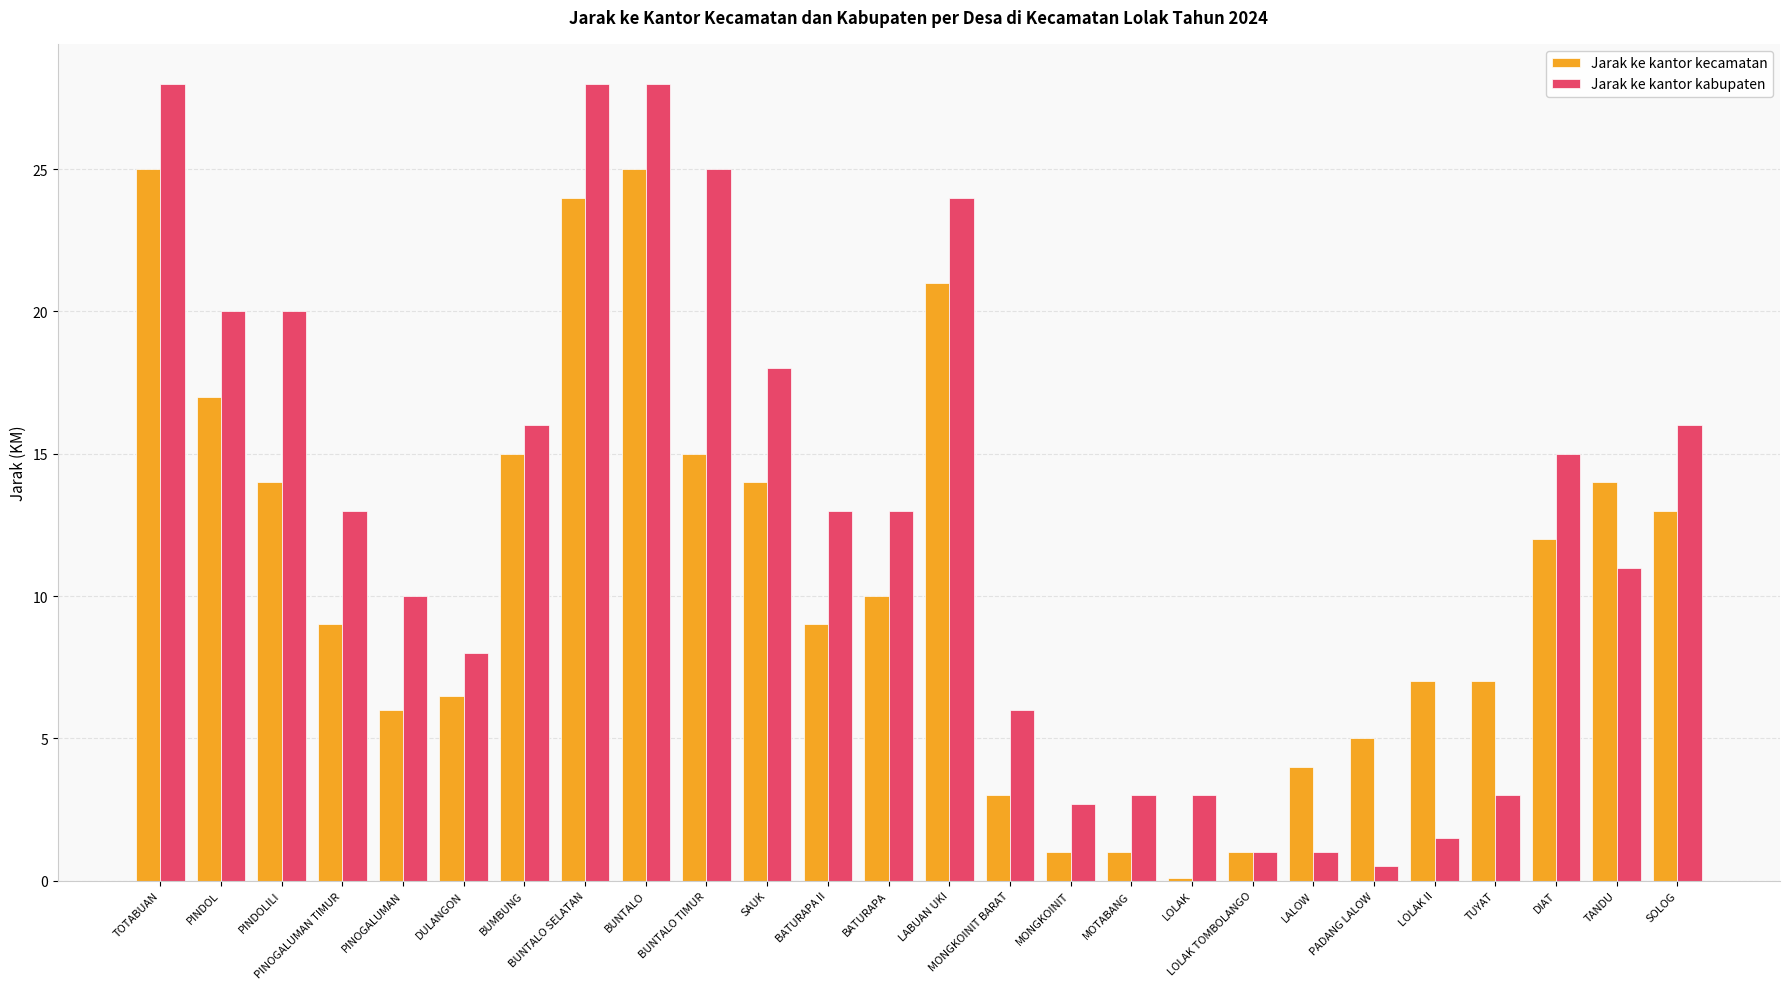

Which series has the widest spread of values?

Jarak ke kantor kabupaten